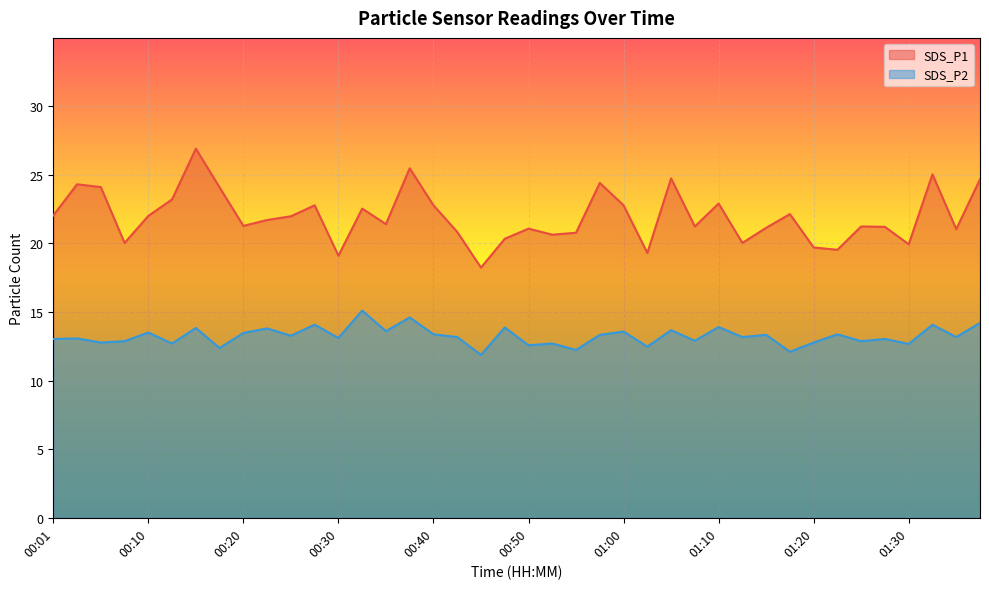

Reading left to right, list all the values displayed in this chart.

SDS_P1: 00:01=22.0	00:03=24.3	00:06=24.1	00:08=20.0	00:10=22.0	00:13=23.2	00:15=26.9	00:18=24.1	00:20=21.3	00:23=21.7	00:25=22.0	00:28=22.8	00:30=19.1	00:33=22.5	00:35=21.4	00:37=25.5	00:40=22.8	00:43=20.8	00:45=18.2	00:47=20.3	00:50=21.1	00:52=20.6	00:55=20.8	00:57=24.4	01:00=22.8	01:02=19.3	01:05=24.7	01:07=21.2	01:10=22.9	01:12=20.0	01:15=21.1	01:17=22.1	01:20=19.7	01:22=19.5	01:25=21.2	01:27=21.2	01:30=19.9	01:32=25.0	01:35=21.0	01:38=24.7
SDS_P2: 00:01=13.0	00:03=13.1	00:06=12.8	00:08=12.9	00:10=13.5	00:13=12.7	00:15=13.8	00:18=12.4	00:20=13.5	00:23=13.8	00:25=13.3	00:28=14.1	00:30=13.1	00:33=15.1	00:35=13.6	00:37=14.6	00:40=13.4	00:43=13.2	00:45=11.9	00:47=13.9	00:50=12.6	00:52=12.7	00:55=12.2	00:57=13.3	01:00=13.6	01:02=12.5	01:05=13.7	01:07=12.9	01:10=13.9	01:12=13.2	01:15=13.3	01:17=12.1	01:20=12.8	01:22=13.4	01:25=12.9	01:27=13.0	01:30=12.7	01:32=14.1	01:35=13.2	01:38=14.2